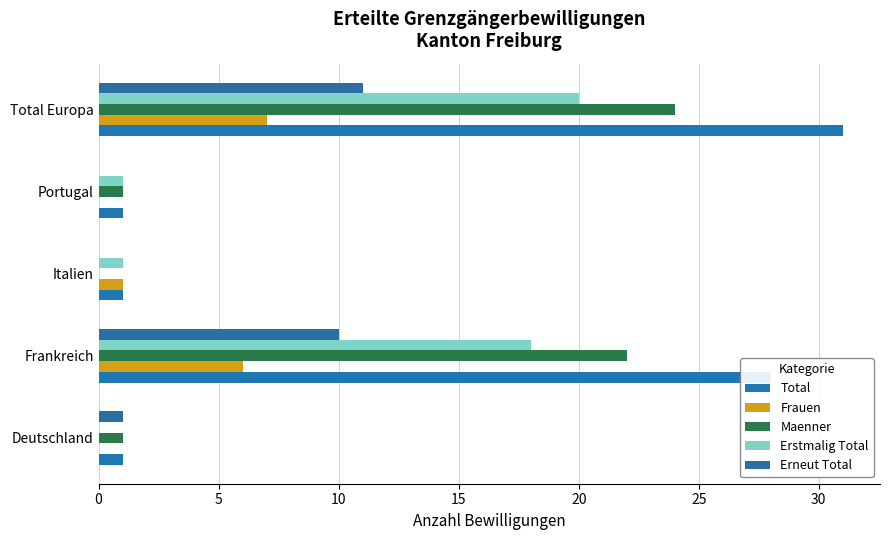

Count the number of categories in the chart.

5